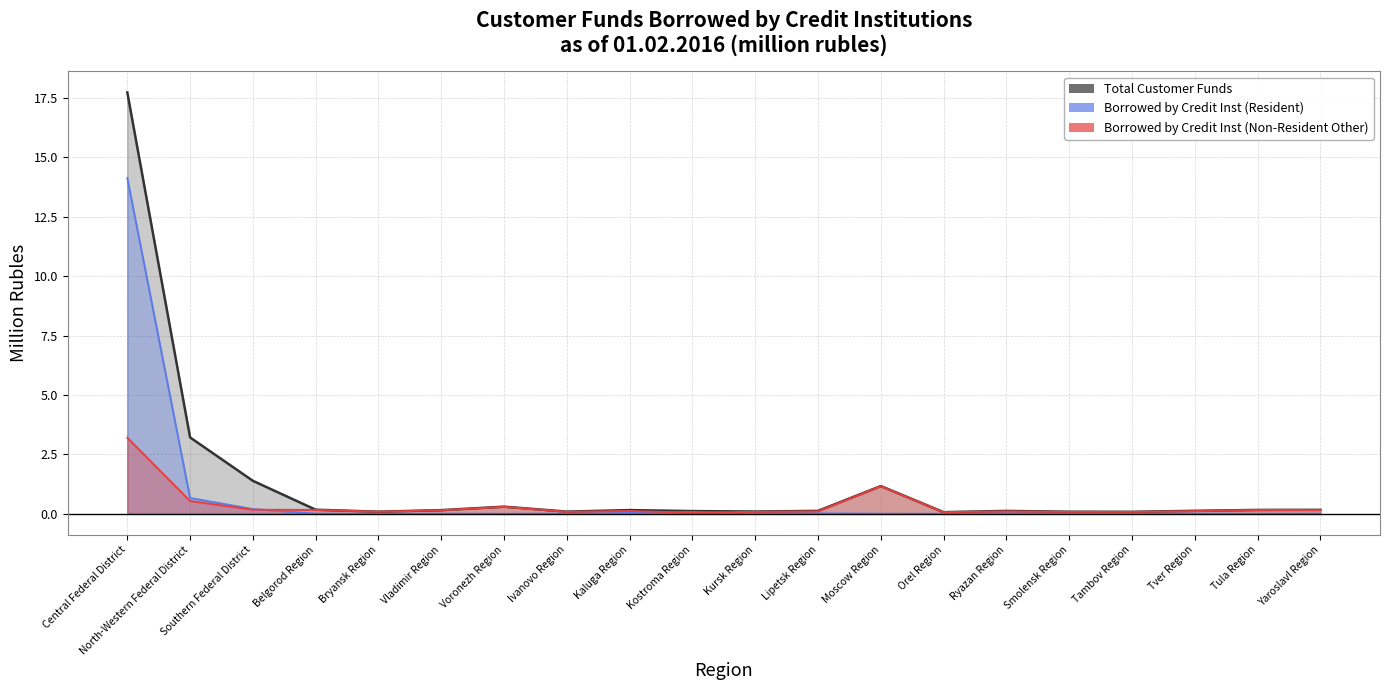

The Total Customer Funds series shows 0.2 at Tula Region. True or false?

True